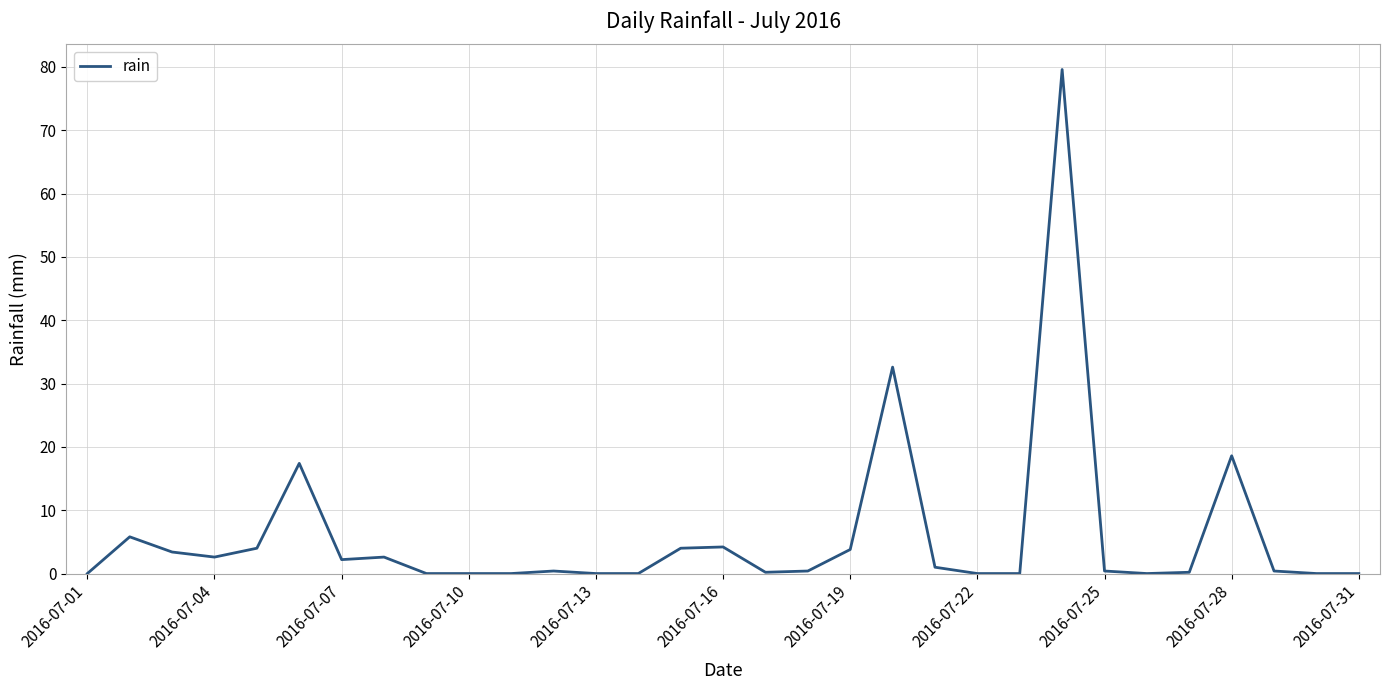

What is the difference between the maximum and minimum values?

79.6